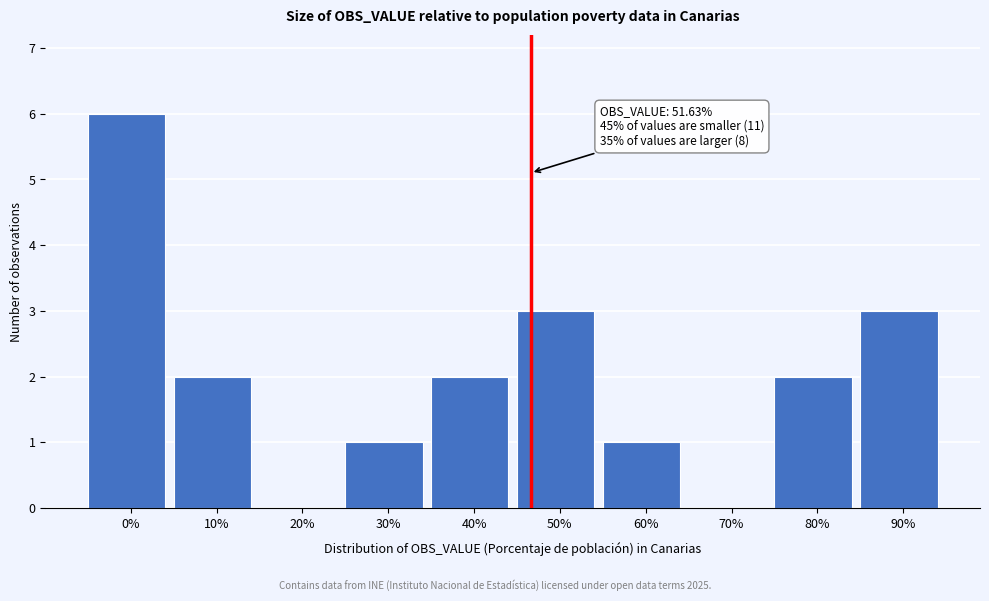

Reading left to right, what are all the values shown in this chart?

0%=6	10%=2	20%=0	30%=1	40%=2	50%=3	60%=1	70%=0	80%=2	90%=3